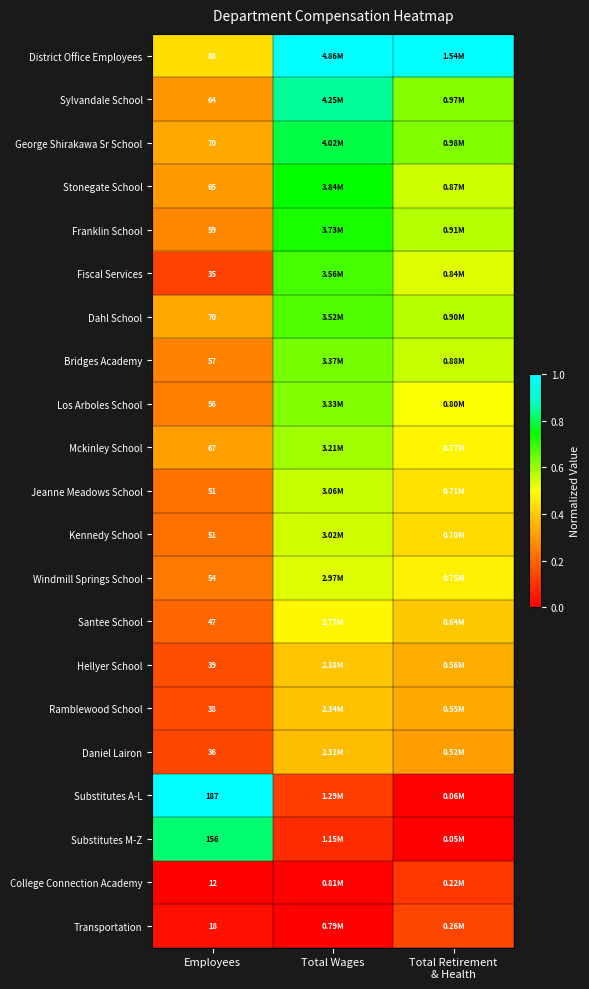

Read the College Connection Academy value at Total Retirement & Health.

0.1